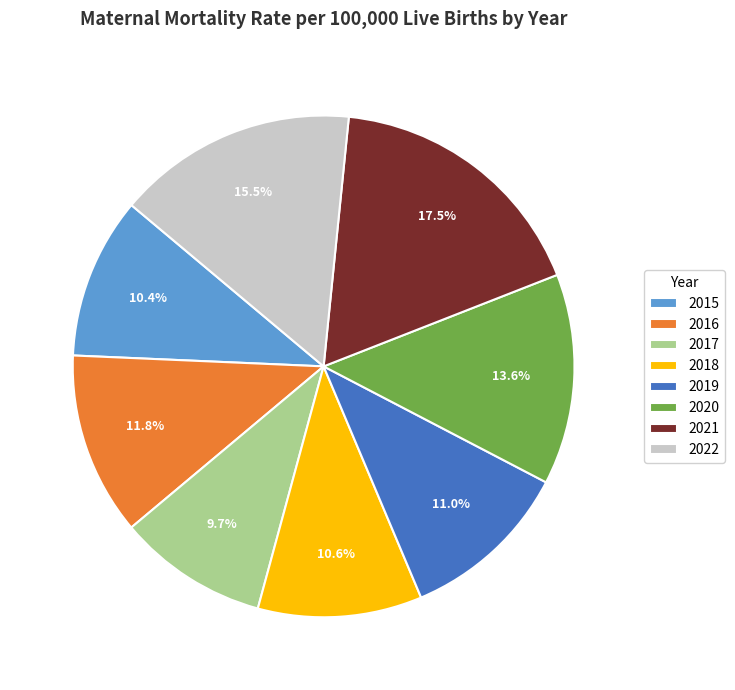

Is there a majority slice in this chart?

No